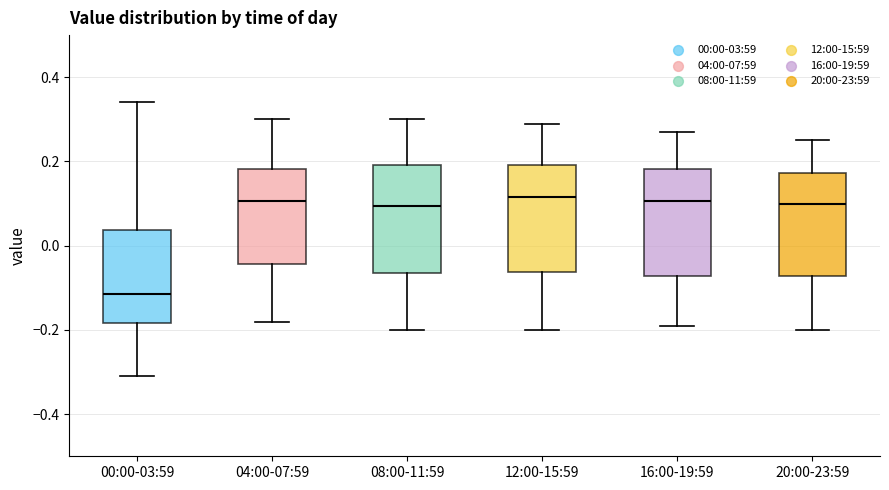

Reading left to right, transcribe this box plot: for each box, give where its median line is, the range the box spans, and where its two whiskers end, as read against the y-axis. The values are not printed on the chart, so give them approximately, as read against the axis.

00:00-03:59: median -0.12, box -0.18 to 0.04, whiskers -0.30 to 0.34
04:00-07:59: median 0.10, box -0.04 to 0.18, whiskers -0.18 to 0.30
08:00-11:59: median 0.10, box -0.06 to 0.20, whiskers -0.20 to 0.30
12:00-15:59: median 0.12, box -0.06 to 0.20, whiskers -0.20 to 0.30
16:00-19:59: median 0.10, box -0.08 to 0.18, whiskers -0.18 to 0.28
20:00-23:59: median 0.10, box -0.08 to 0.18, whiskers -0.20 to 0.26